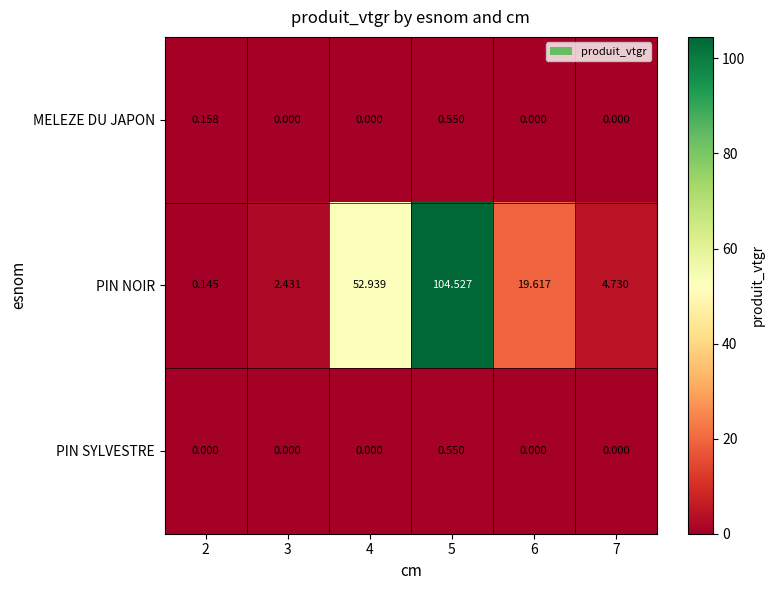

What is the total value across all series at 4?

52.9